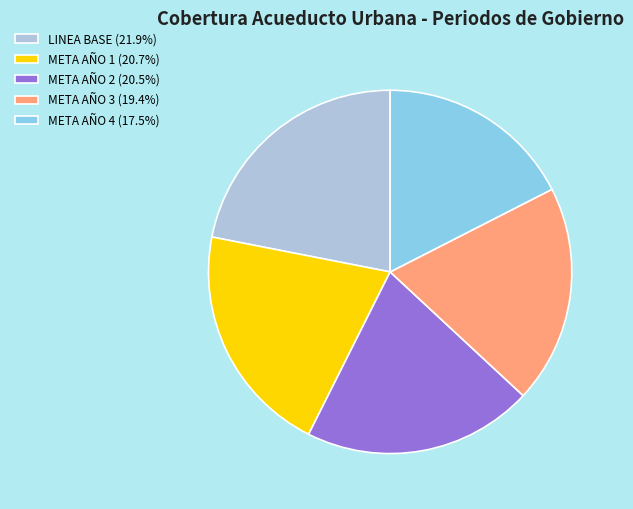

Is the sum of META AÑO 2 (20.5%) and META AÑO 1 (20.7%) greater than half?

No